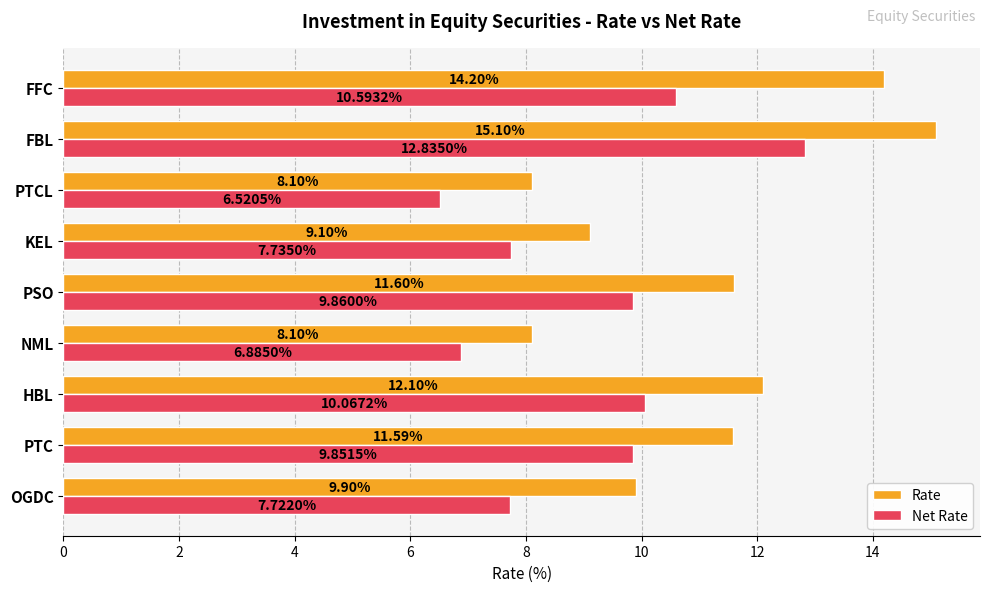

What is the difference between the Rate values at KEL and FBL?

6.0